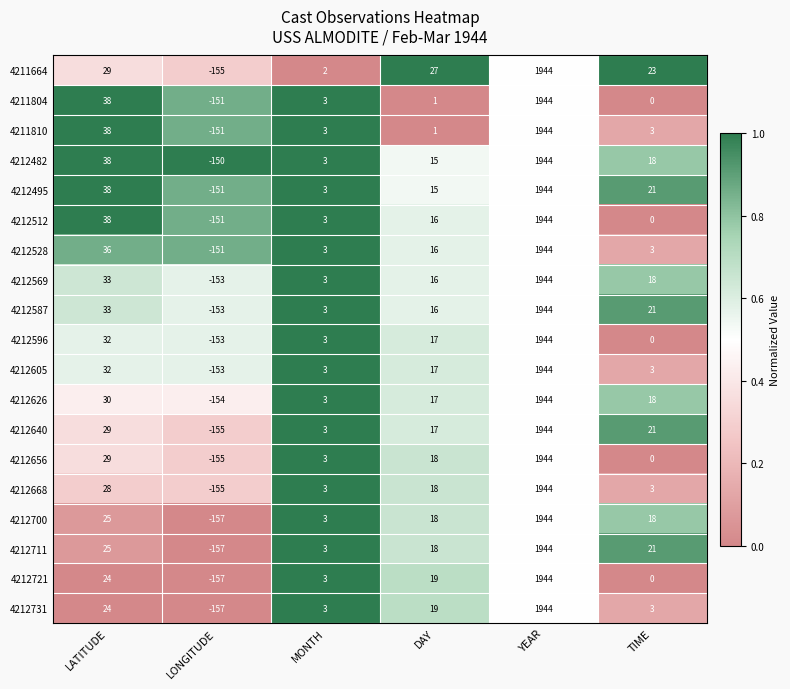

Where does the 4212711 series first go above 21?

LATITUDE